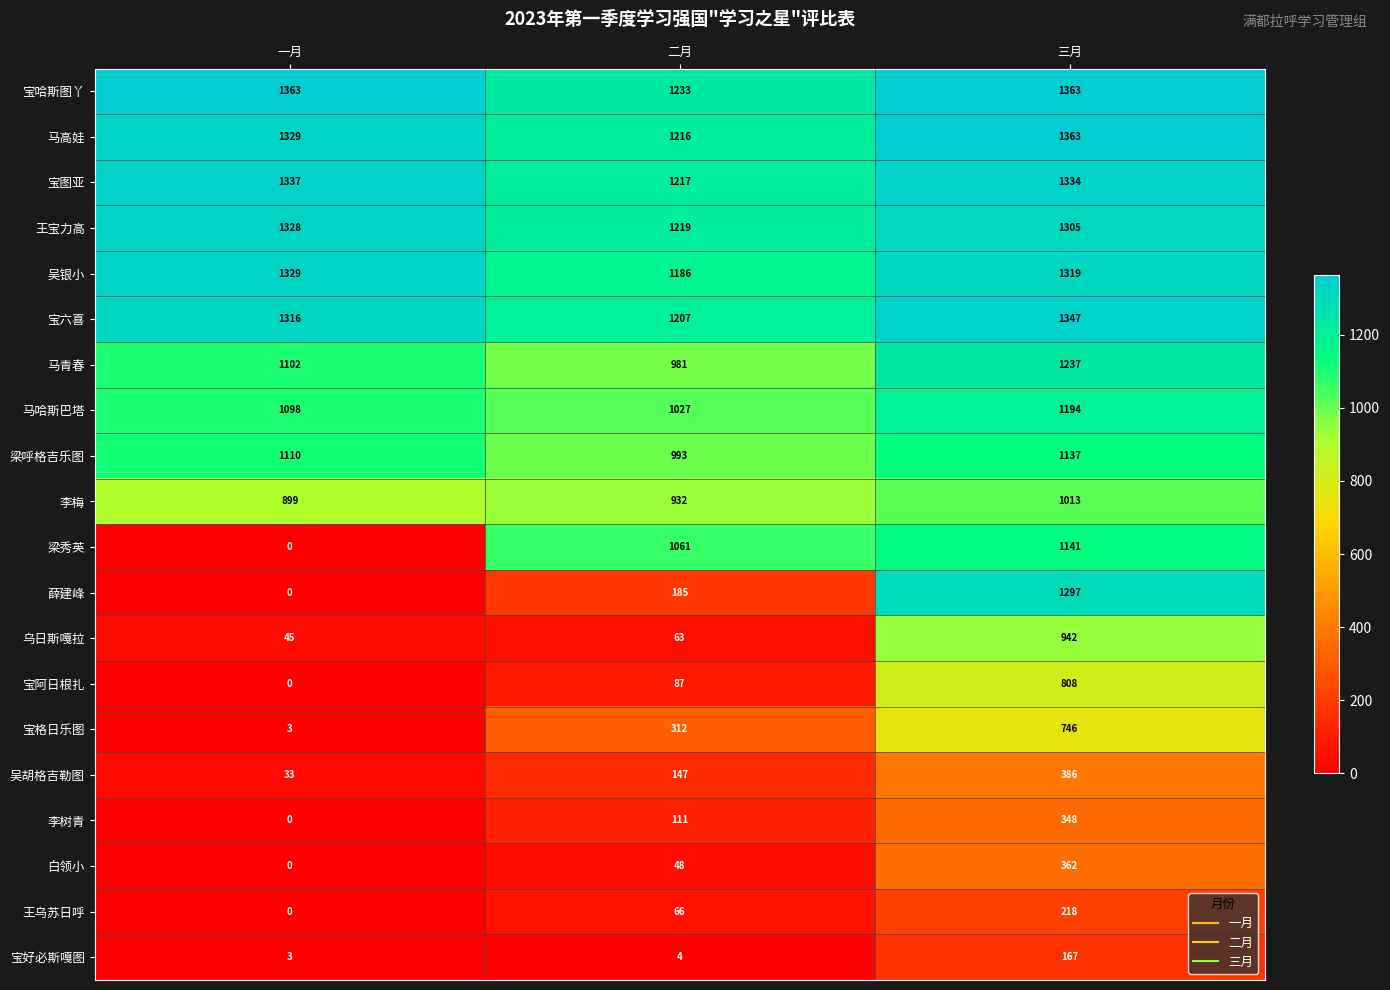

How many series are shown in this chart?

20